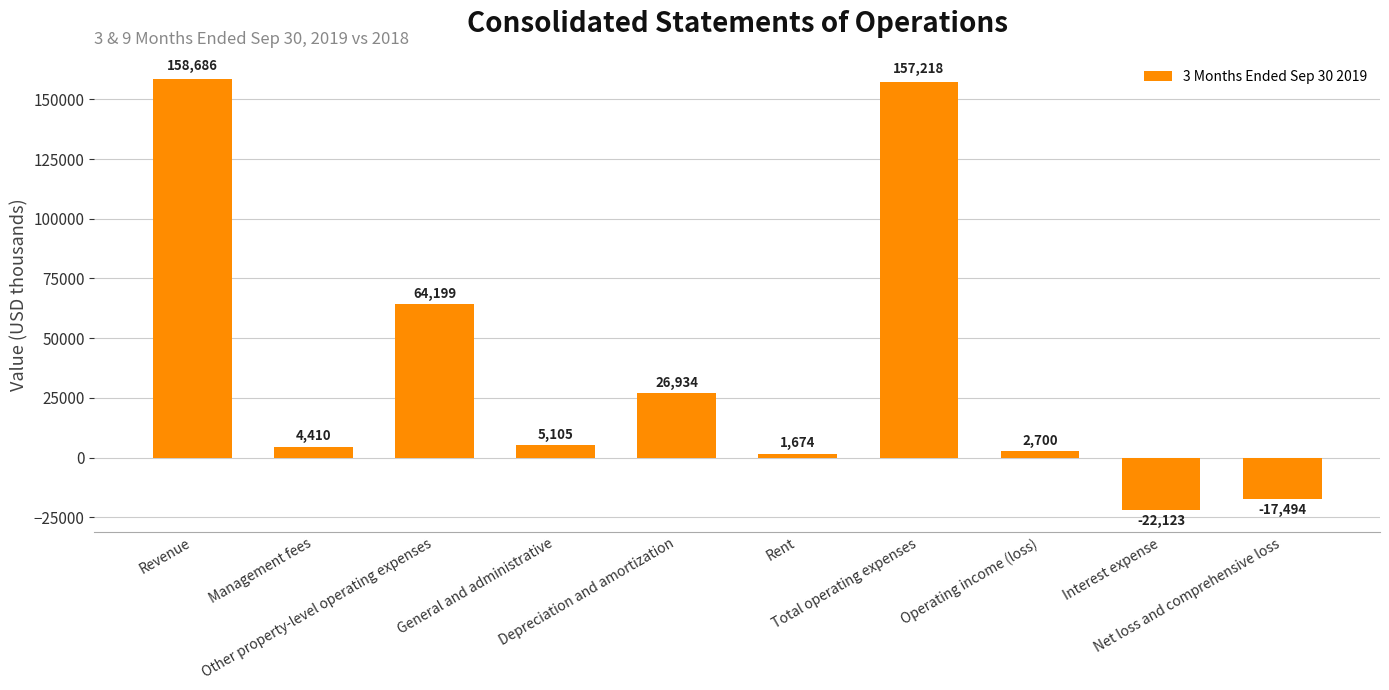

What is the label of the 10th bar from the left?

Net loss and comprehensive loss